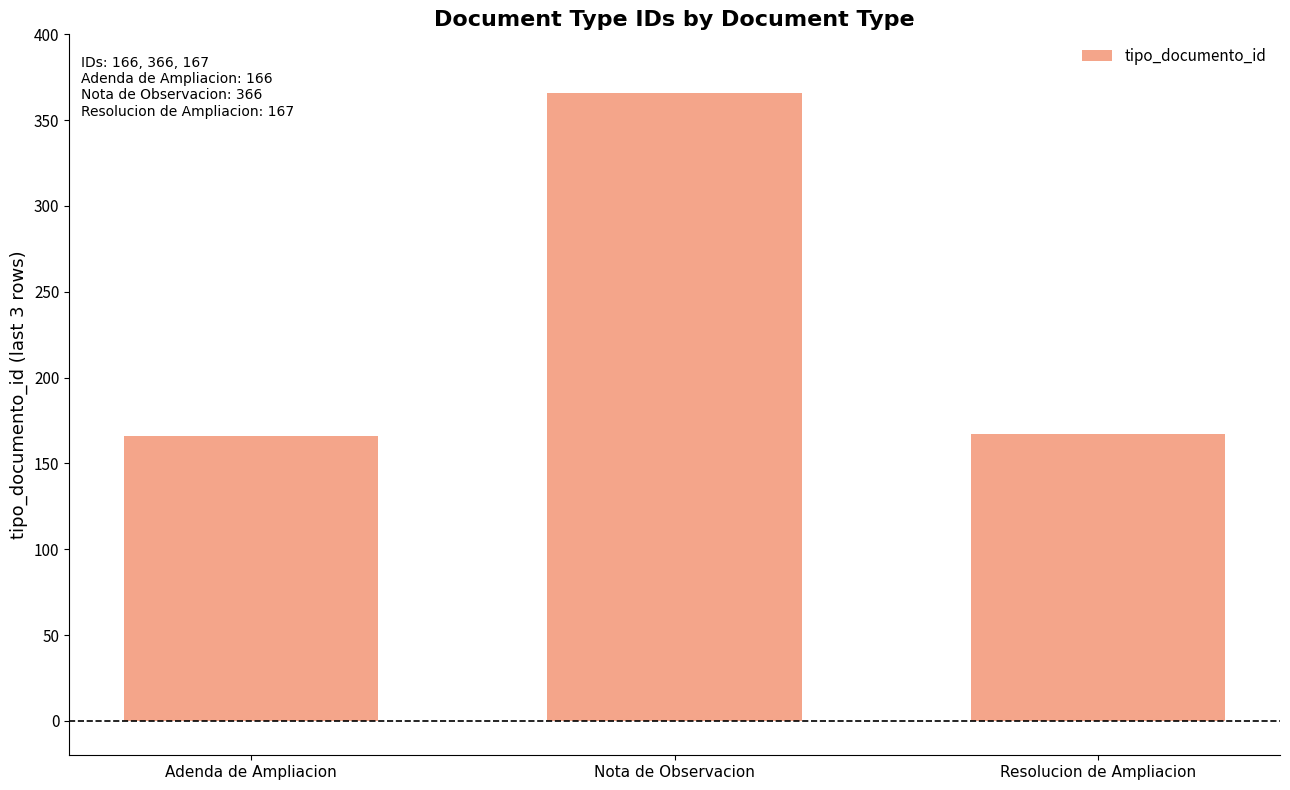

Approximately how many times larger is the value at Resolucion de Ampliacion compared to Nota de Observacion?

0.5